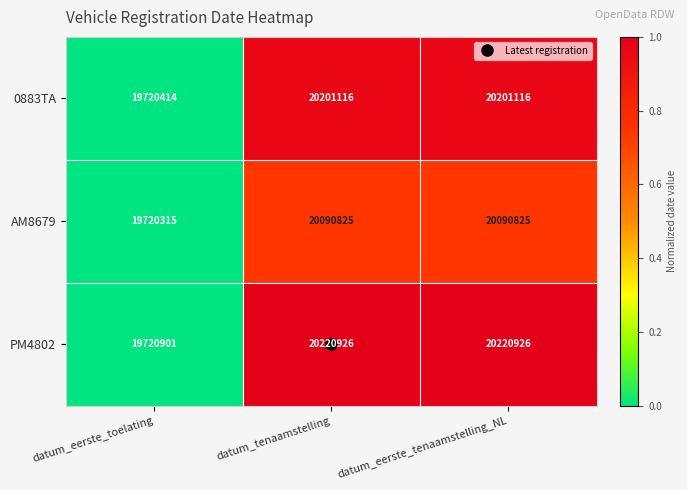

Rank the series by their maximum value, from lowest to highest.

AM8679, 0883TA, PM4802